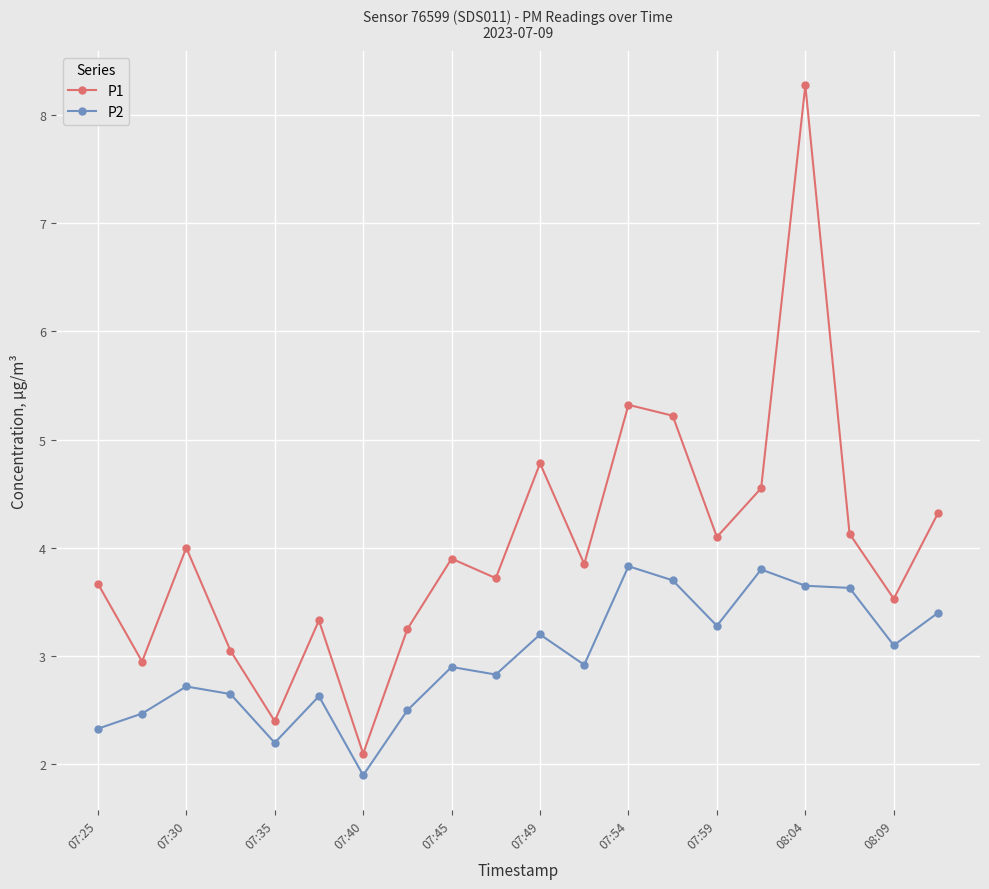

Which series has the largest range (max minus min)?

P1